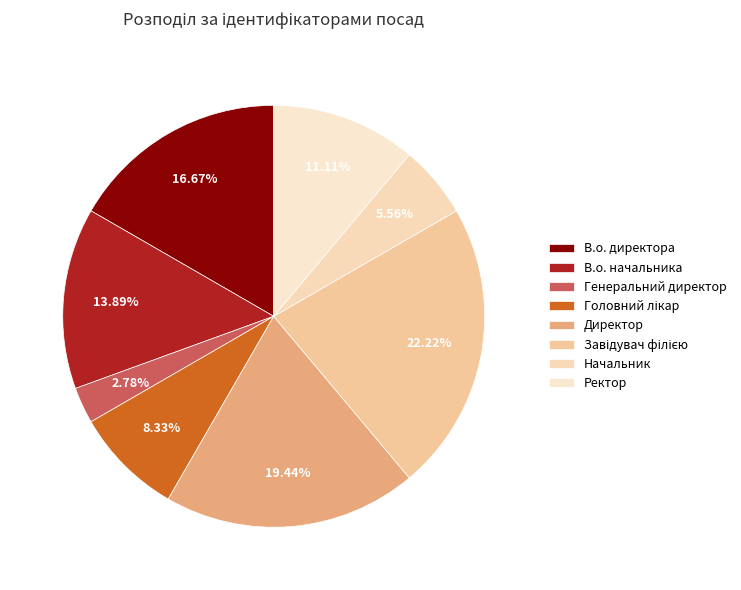

What percentage is the Начальник slice, to the nearest percent?

6%